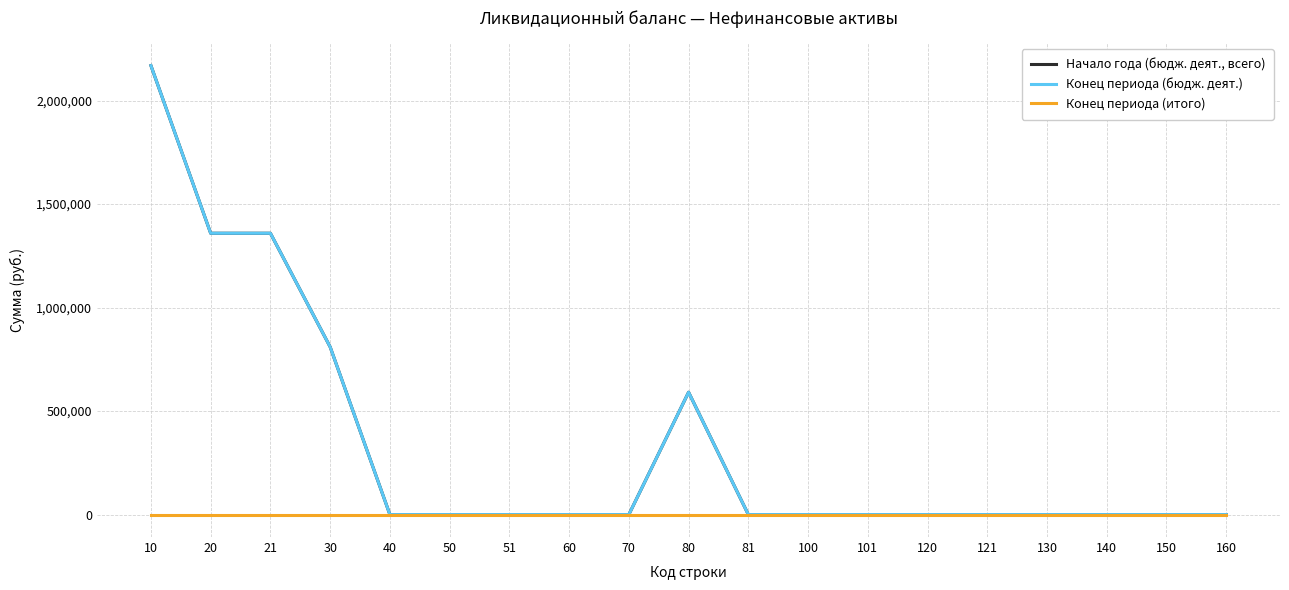

Does the chart have visible grid lines?

Yes